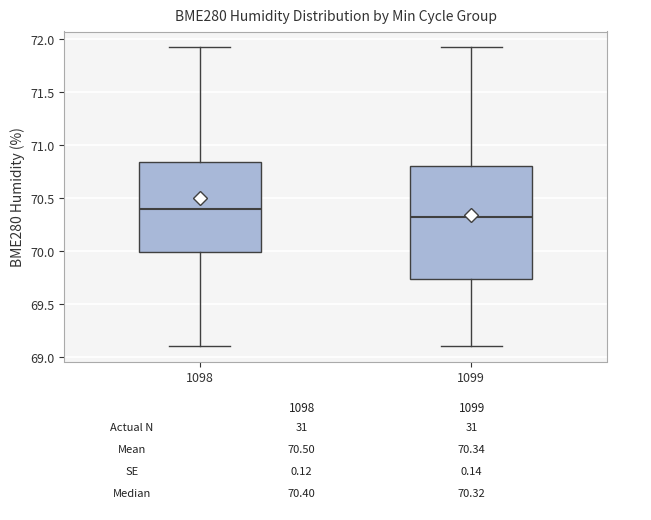

Where is the upper edge of the box at x = 1099 on the y-axis? The values are not printed on the chart, so give them approximately, as read against the axis.

70.80